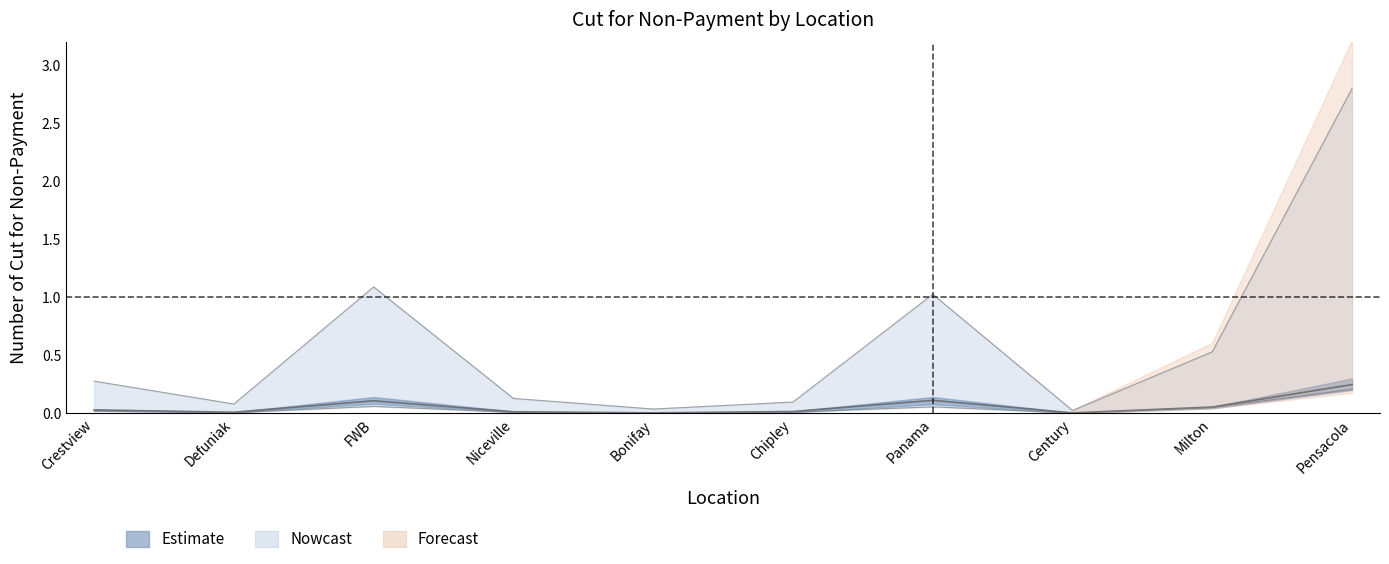

Read the 2012 Apr value at FWB.

0.1